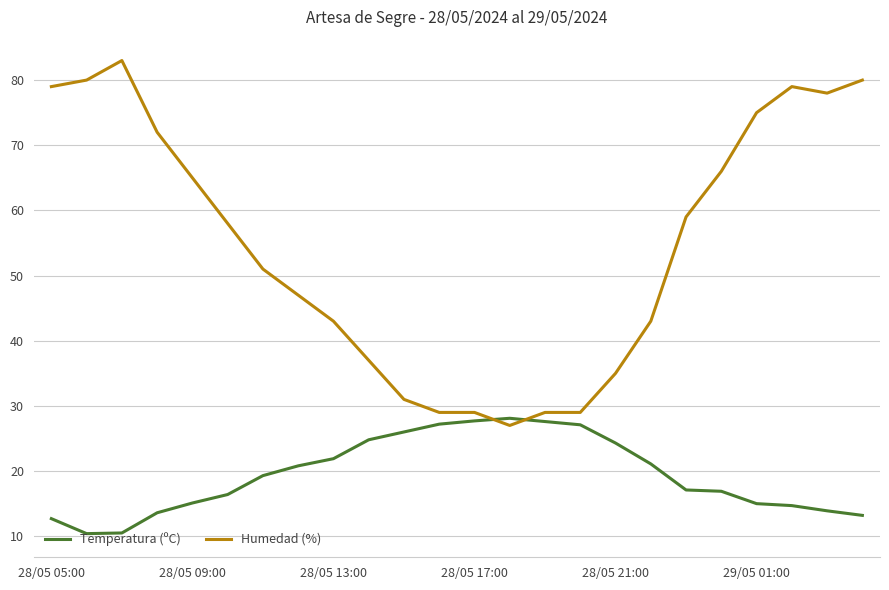

List the series in order of their overall mean, highest first.

Humedad (%), Temperatura (ºC)